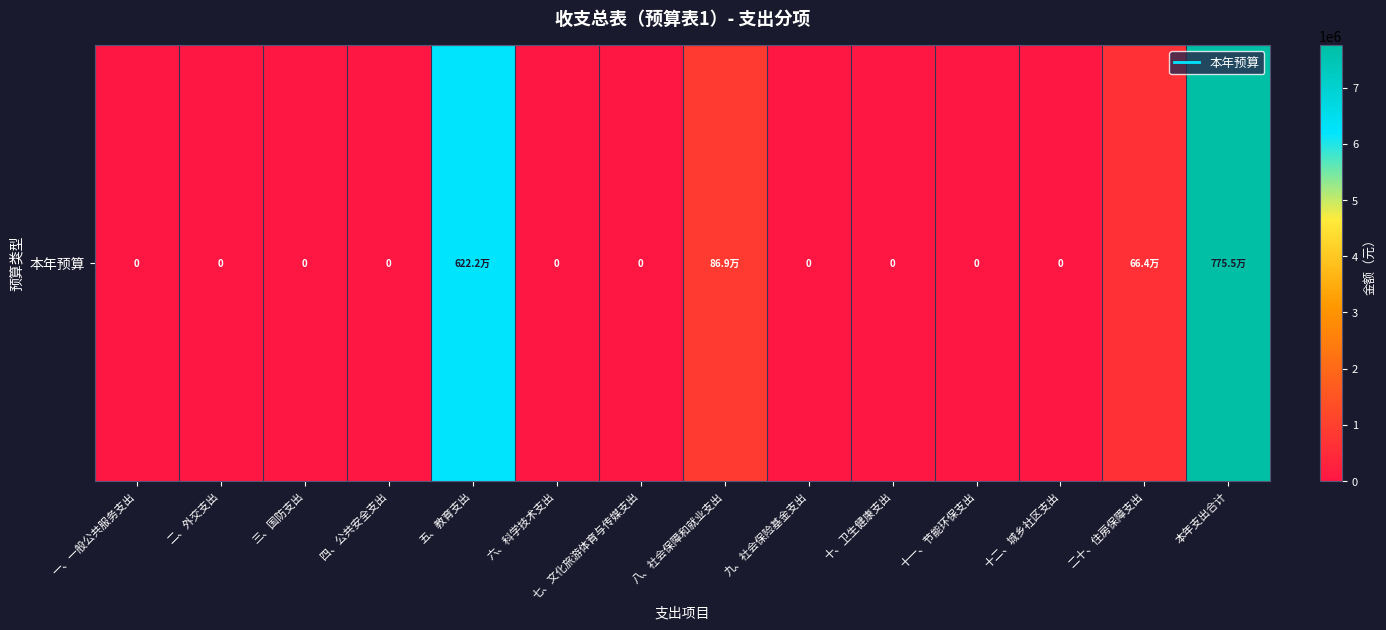

Reading left to right, extract all data points from this chart.

0.0	0.0	0.0	0.0	6221729.1	0.0	0.0	869070.4	0.0	0.0	0.0	0.0	663868.6	7754668.0